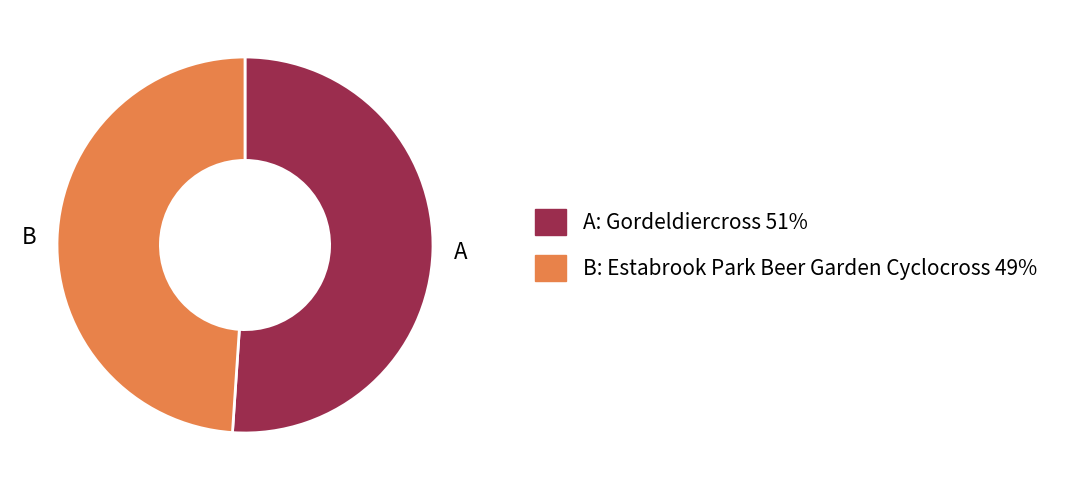

What is the majority slice?

A: Gordeldiercross 51%